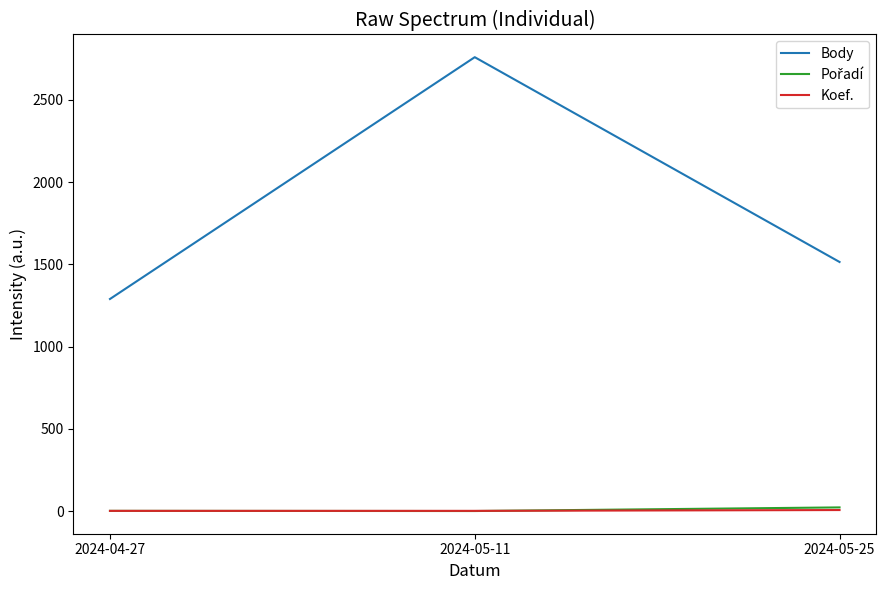

At which category does the chart reach its peak across all series?

2024-05-11